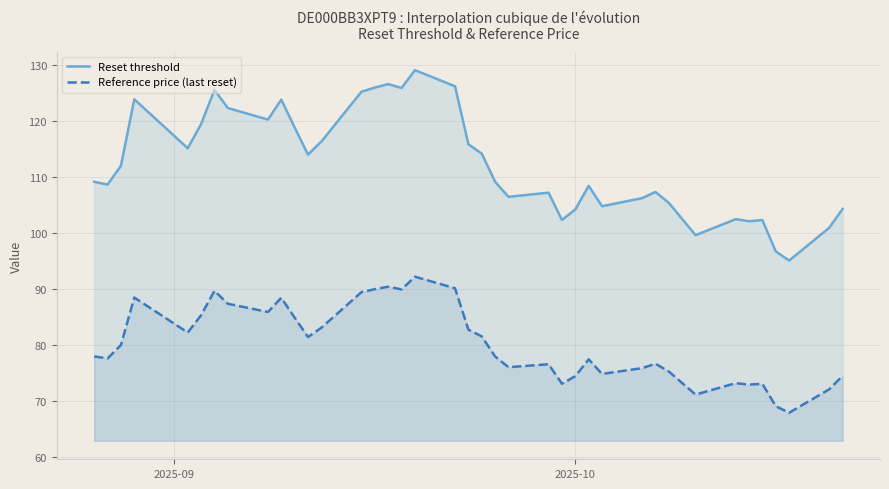

True or false: Reference price (last reset) and Reset threshold cross at least once.

False